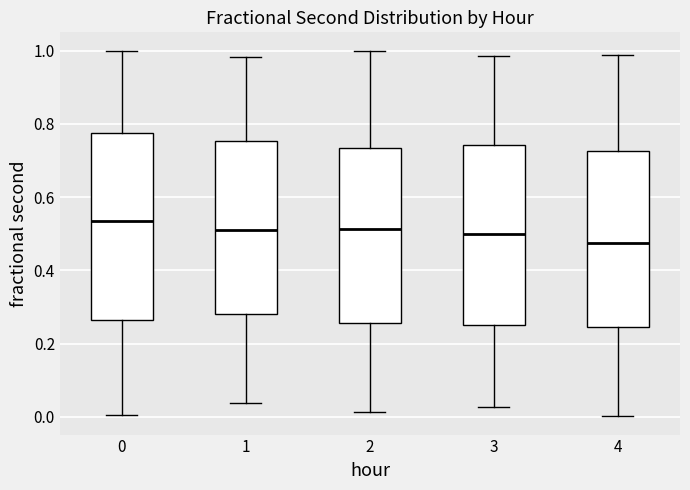

Which box's median line is the highest?

0